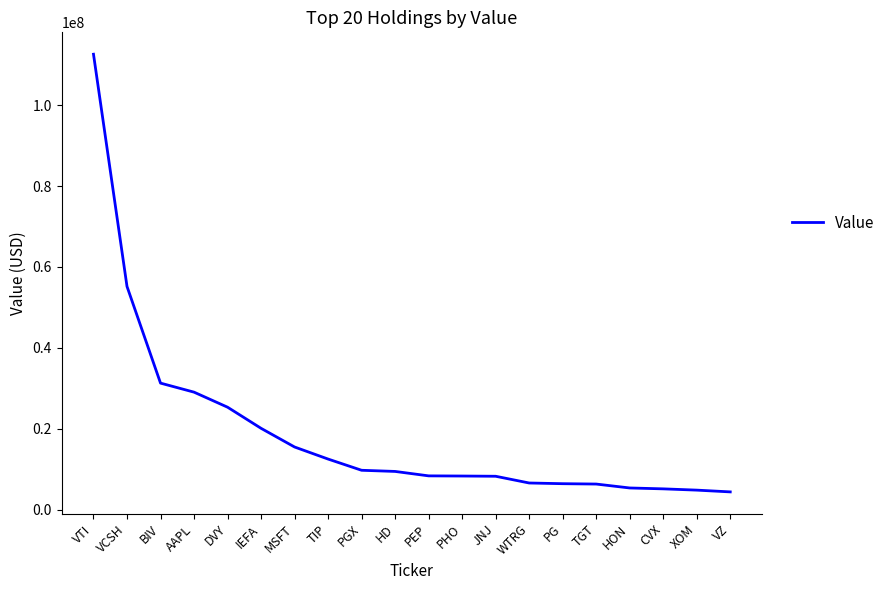

What is the change in value from VCSH to WTRG?

-48614000